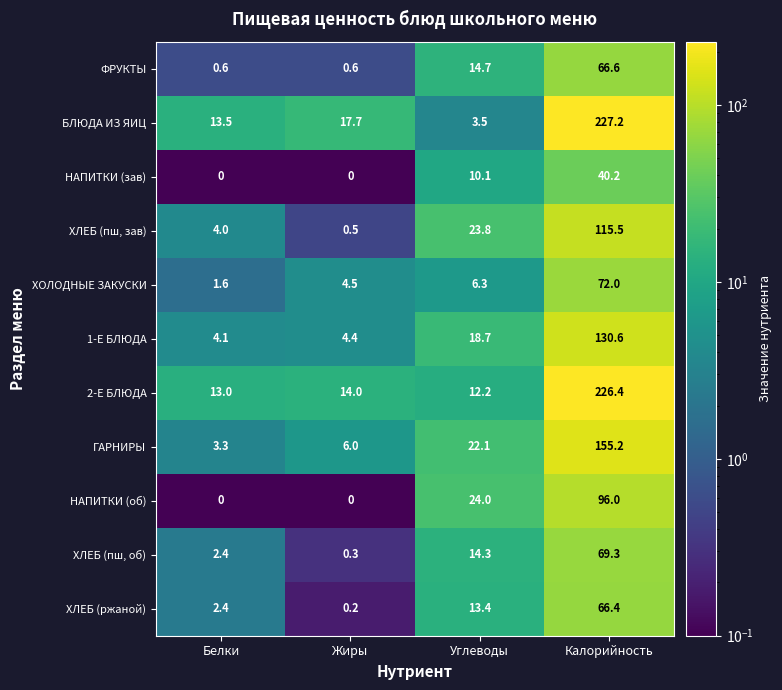

What value does the 1-Е БЛЮДА series have at Калорийность?

130.6